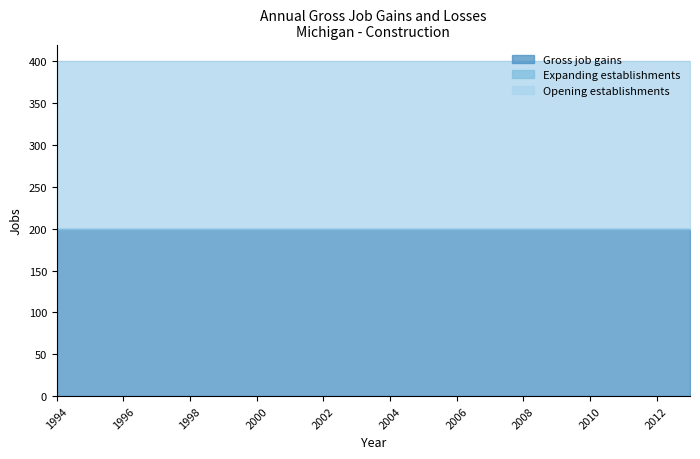

Is the value of Gross job gains at 1994 greater than the value of Opening establishments at 2009?

No